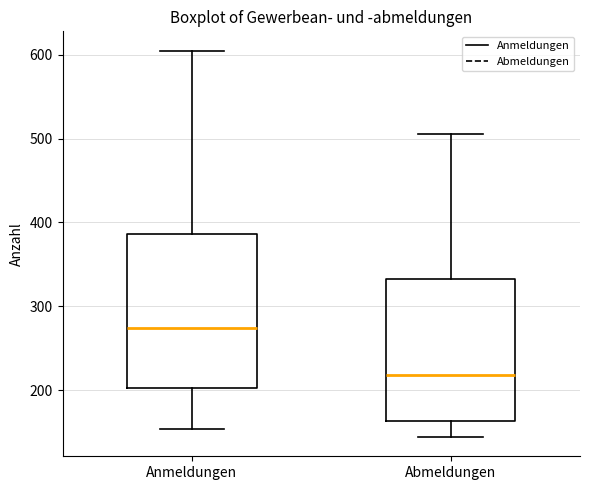

Reading left to right, transcribe this box plot: for each box, give where its median line is, the range the box spans, and where its two whiskers end, as read against the y-axis. The values are not printed on the chart, so give them approximately, as read against the axis.

Anmeldungen: median 270, box 200 to 390, whiskers 150 to 610
Abmeldungen: median 220, box 160 to 330, whiskers 140 to 510